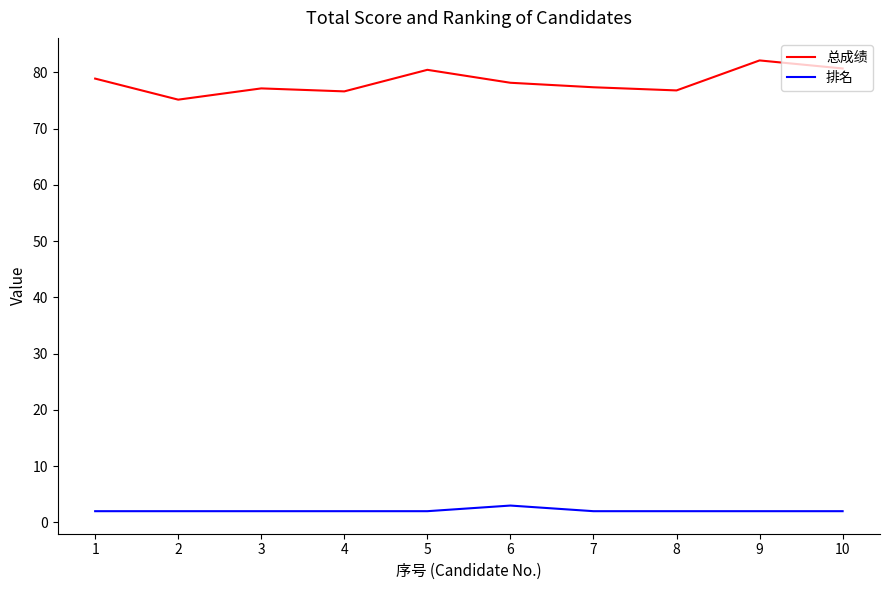

What is the highest value of the 排名 series?

3.0